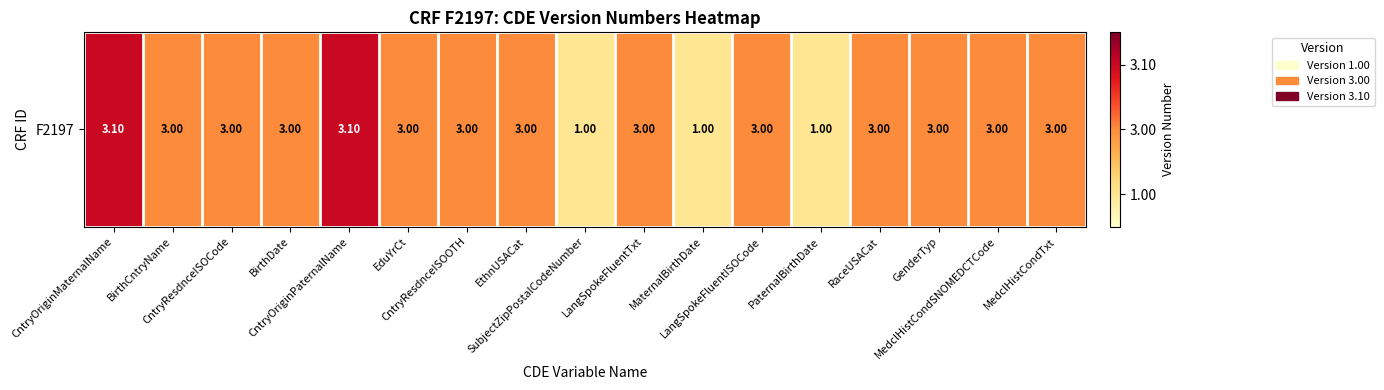

Rank the categories by value from lowest to highest.

SubjectZipPostalCodeNumber, MaternalBirthDate, PaternalBirthDate, BirthCntryName, CntryResdnceISOCode, BirthDate, EduYrCt, CntryResdnceISOOTH, EthnUSACat, LangSpokeFluentTxt, LangSpokeFluentISOCode, RaceUSACat, GenderTyp, MedclHistCondSNOMEDCTCode, MedclHistCondTxt, CntryOriginMaternalName, CntryOriginPaternalName